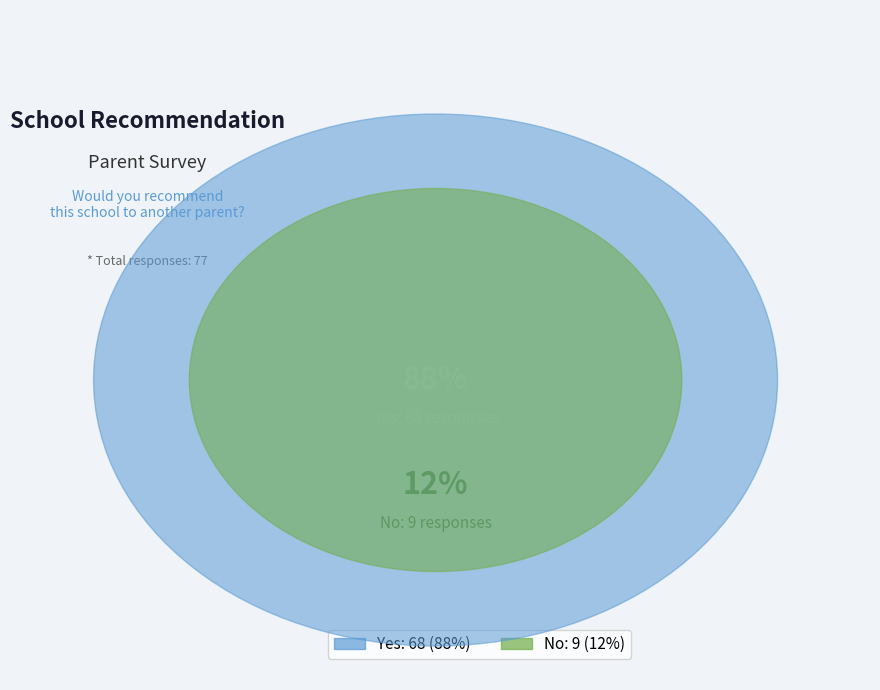

The No slice represents 4% of the pie. True or false?

False